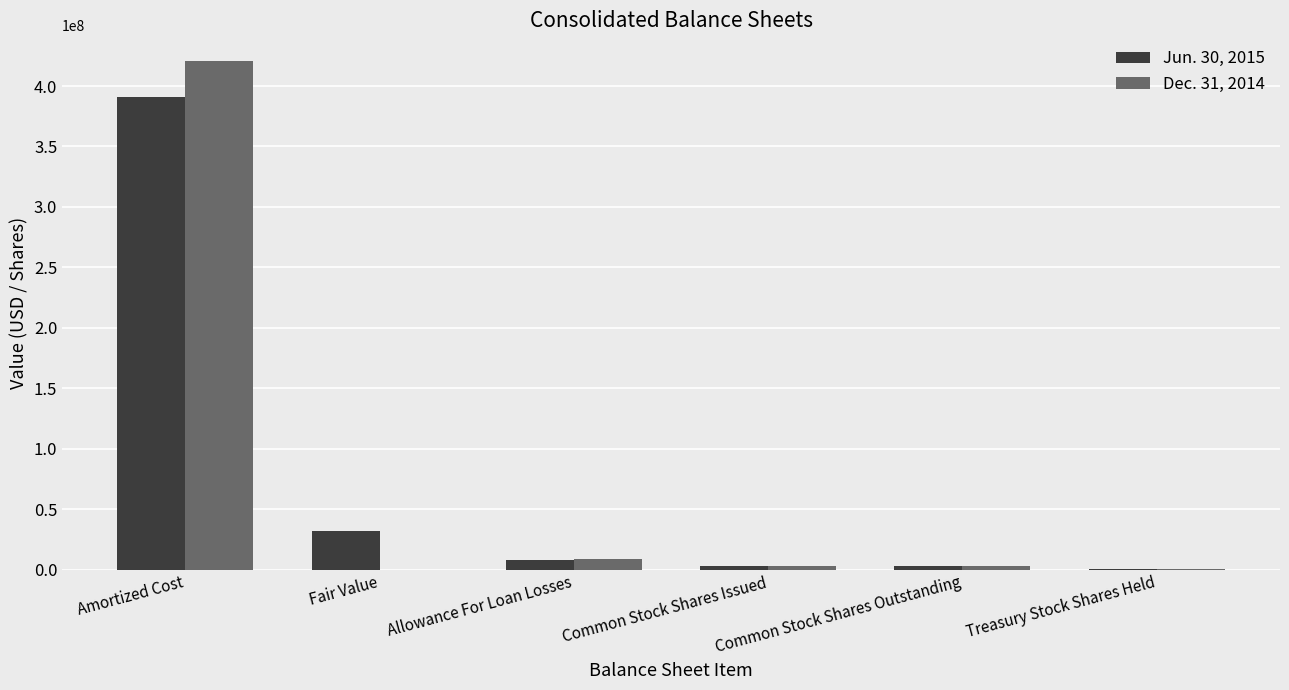

What is the sum of the Dec. 31, 2014 values at Common Stock Shares Issued and Treasury Stock Shares Held?

3345867